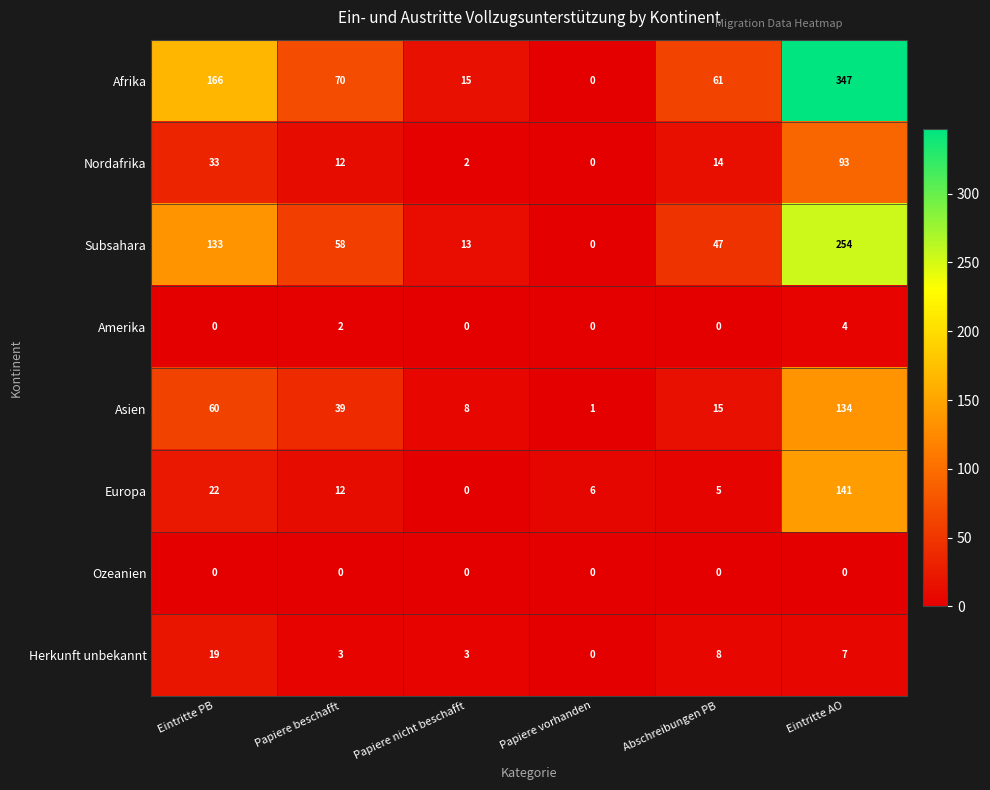

The Afrika series shows 6 at Papiere nicht beschafft. True or false?

False